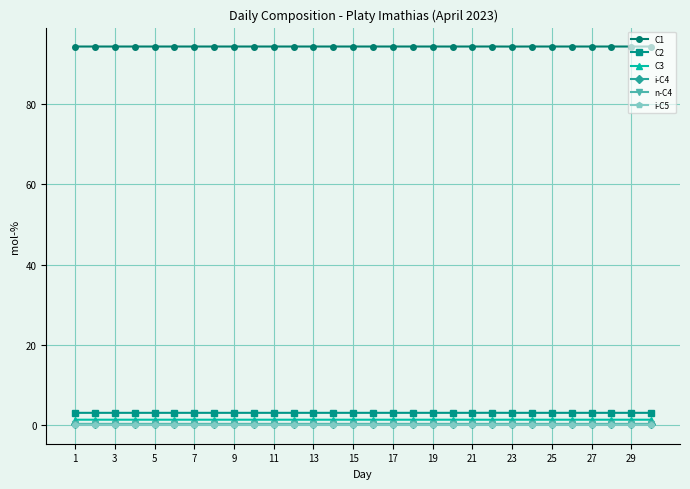

How many lines are shown in the chart?

6